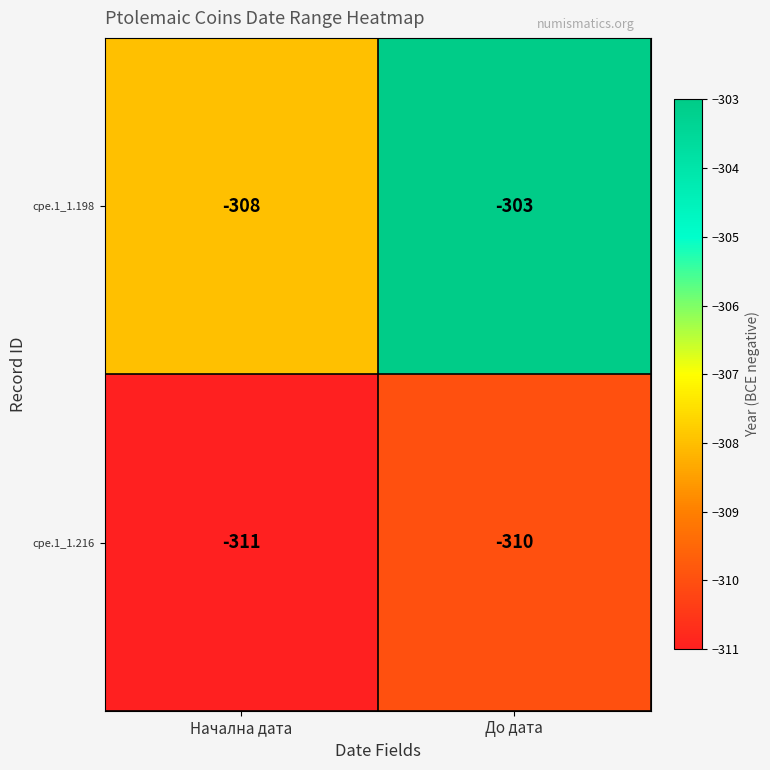

Which series has the largest total across all categories?

cpe.1_1.198